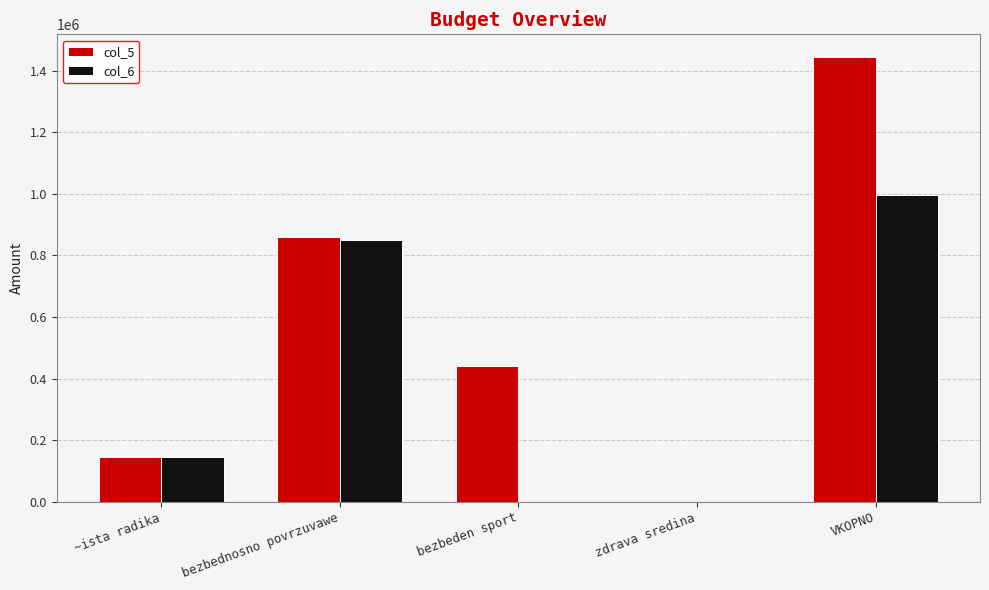

The col_5 series shows 1446000 at VKOPNO. True or false?

True